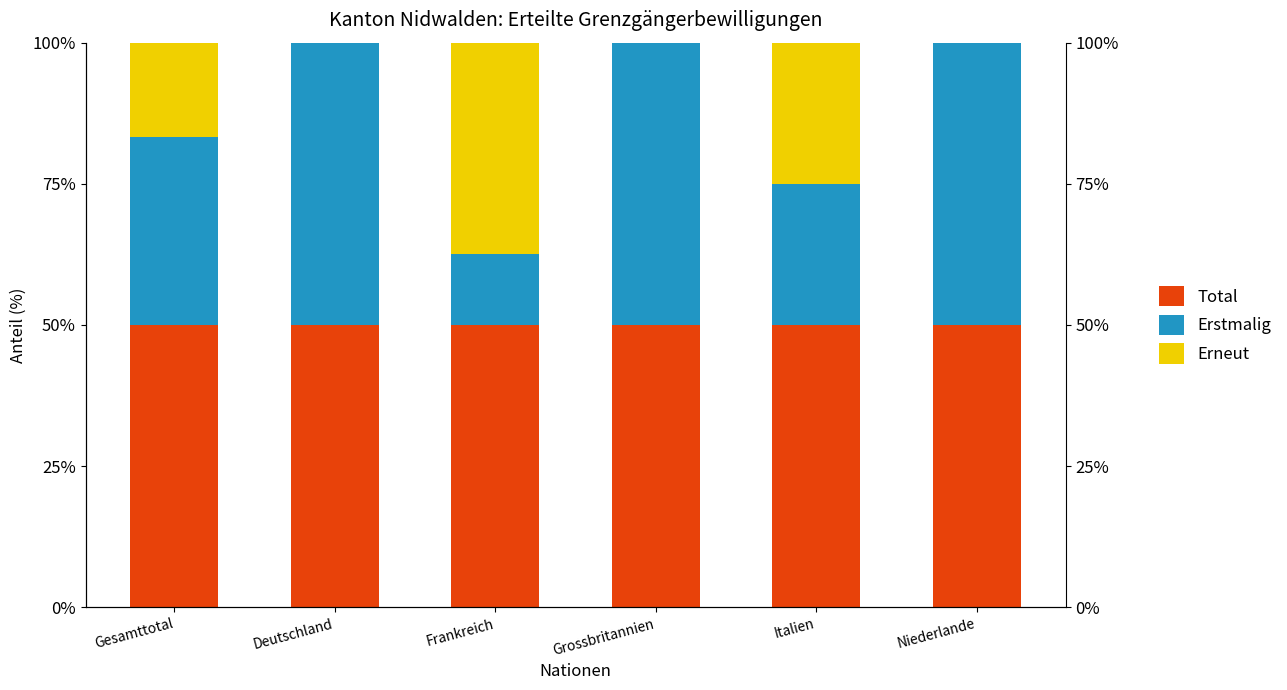

At how many categories does at least one series exceed 19?

6